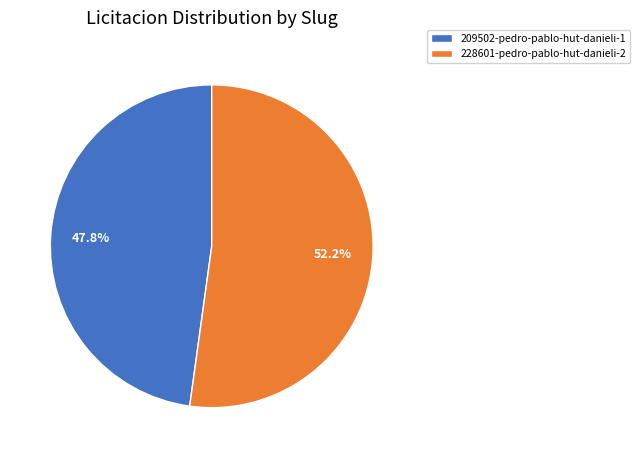

Does any single category account for the majority?

Yes